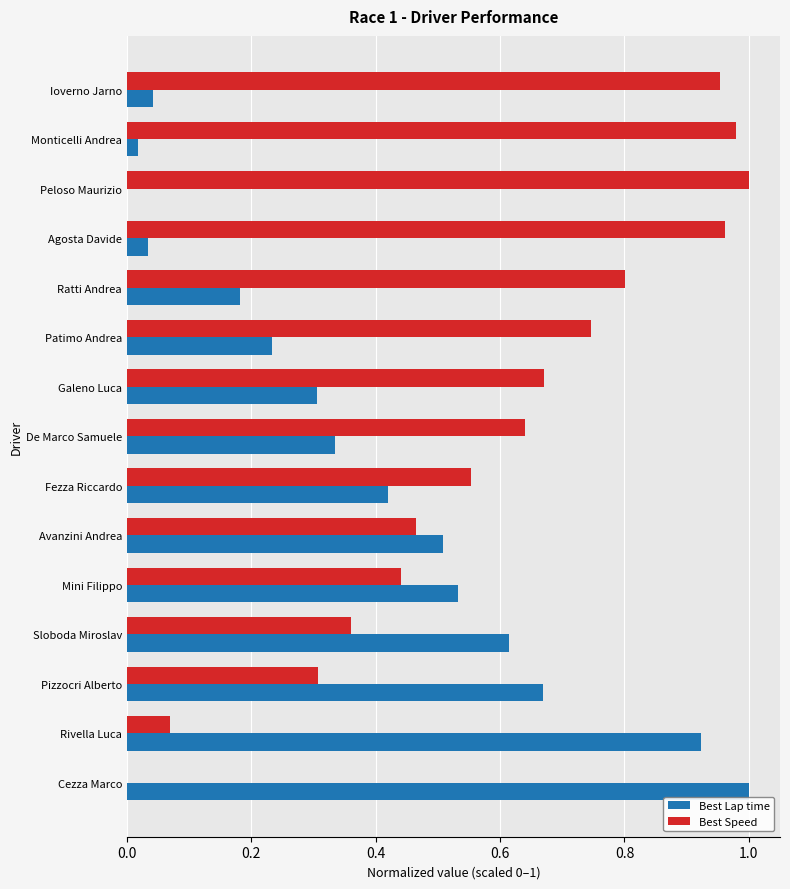

Is it true that Best Lap time equals 0.1 at Agosta Davide?

False